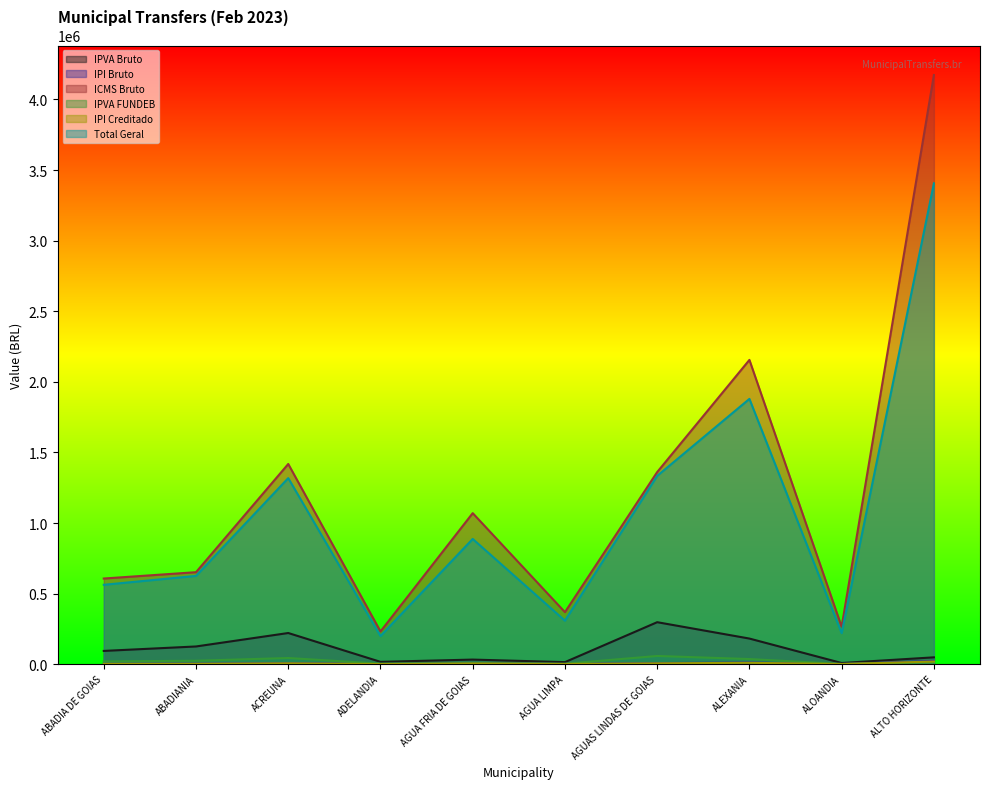

Reading left to right, list all the values displayed in this chart.

IPVA Bruto: 93992.4	125524.9	220821.0	16628.1	32597.9	14629.2	297464.5	181518.9	8375.8	48513.8
IPI Bruto: 3440.7	3695.1	8040.7	1314.9	6066.4	2089.8	7715.6	12221.1	1503.6	23662.1
ICMS Bruto: 606825.1	651706.4	1418132.3	231915.0	1069918.8	368581.9	1360801.4	2155437.0	265185.8	4173266.6
IPVA FUNDEB: 19790.5	24402.8	43713.0	3820.7	6247.6	2938.8	58259.4	36375.8	1544.9	12600.7
IPI Creditado: 2725.0	2926.5	6368.2	1041.4	4804.6	1655.1	6110.8	9679.1	1190.8	18740.3
Total Geral: 562387.0	625413.8	1317982.1	199380.9	887090.0	308211.1	1333957.0	1879171.9	220170.3	3405867.4